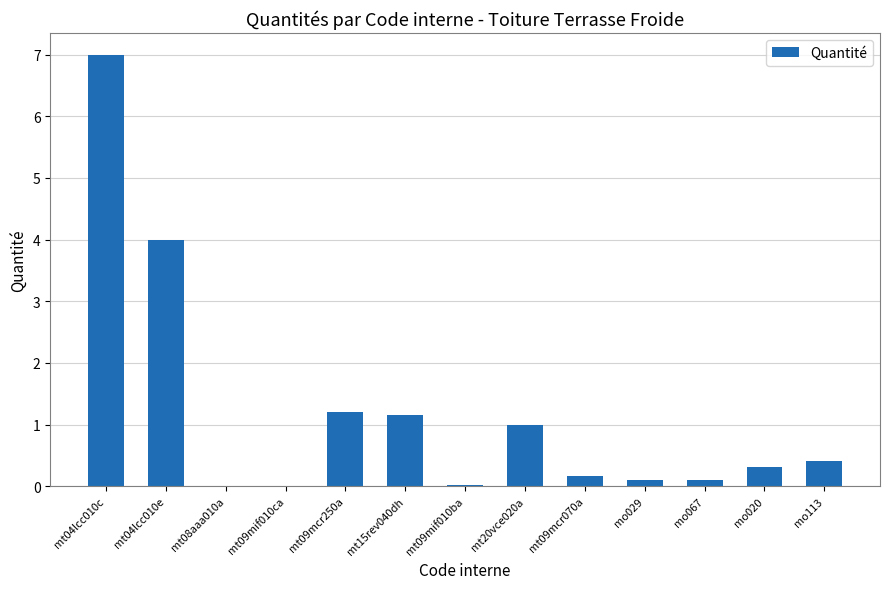

What is the average value?

1.2